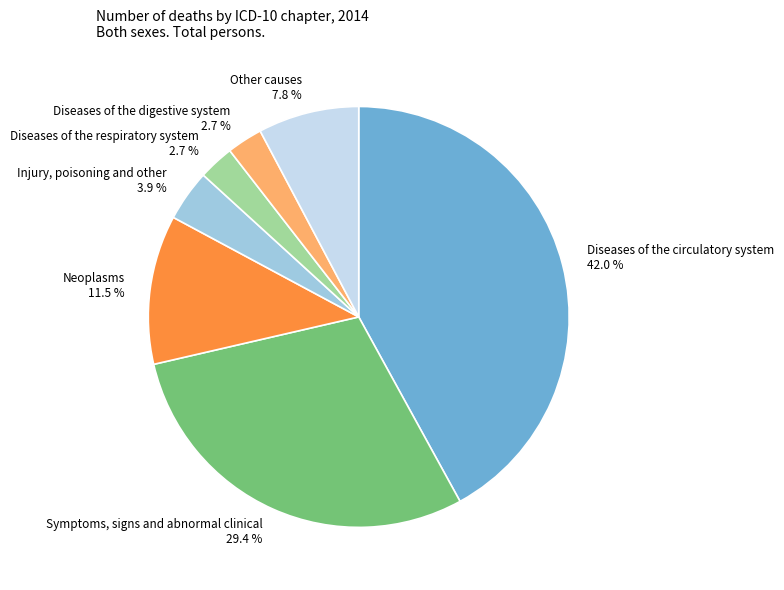

How many segments does this pie chart have?

7